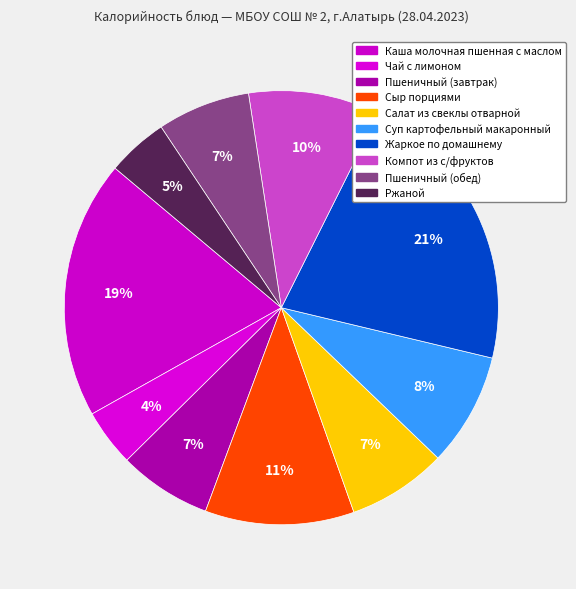

Approximately how many times larger is the value at Ржаной compared to Суп картофельный макаронный?

0.5